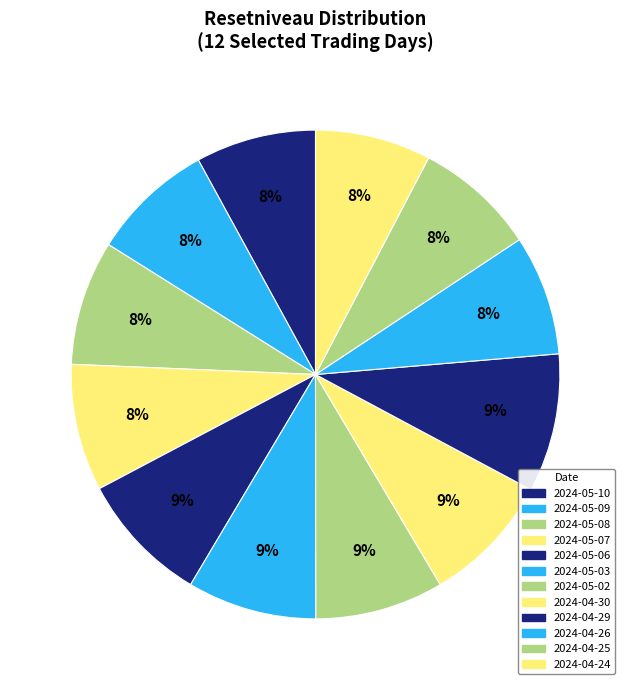

What percentage is the 2024-04-30 slice, to the nearest percent?

9%